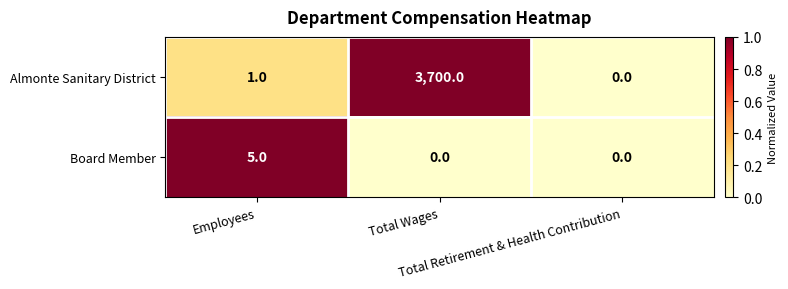

Rank the series by their maximum value, from highest to lowest.

Almonte Sanitary District, Board Member